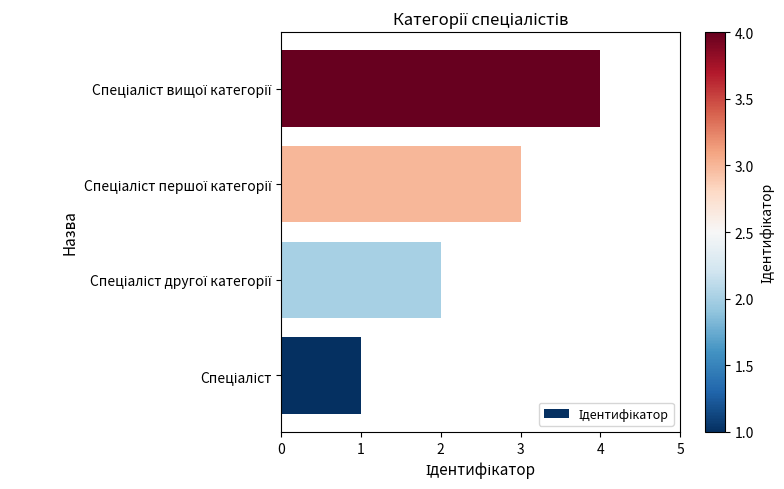

What is the difference between the maximum and minimum values?

3